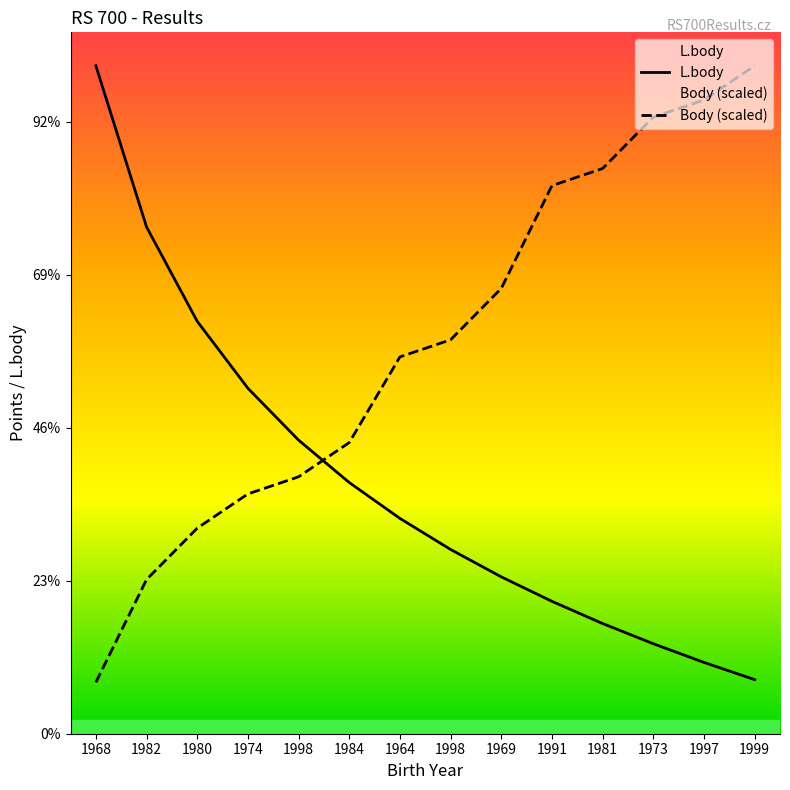

Where does the L.body series first go above 2814?

1968